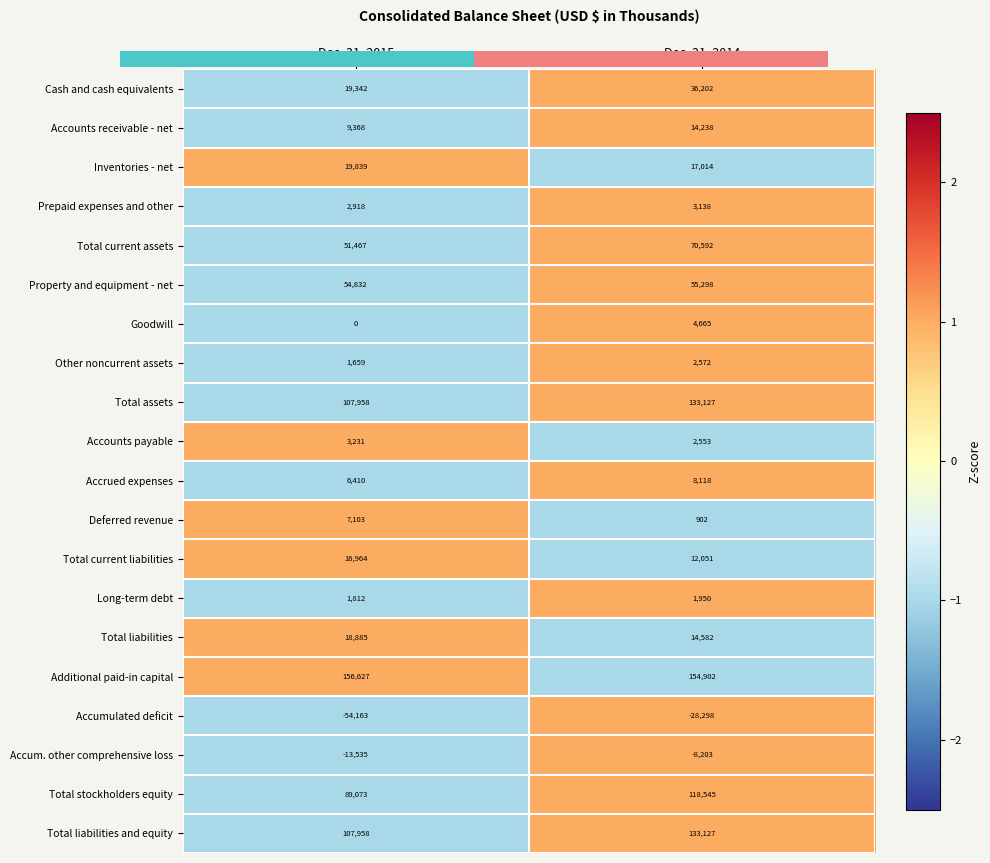

The Accounts receivable - net series shows -2 at Dec. 31, 2015. True or false?

False